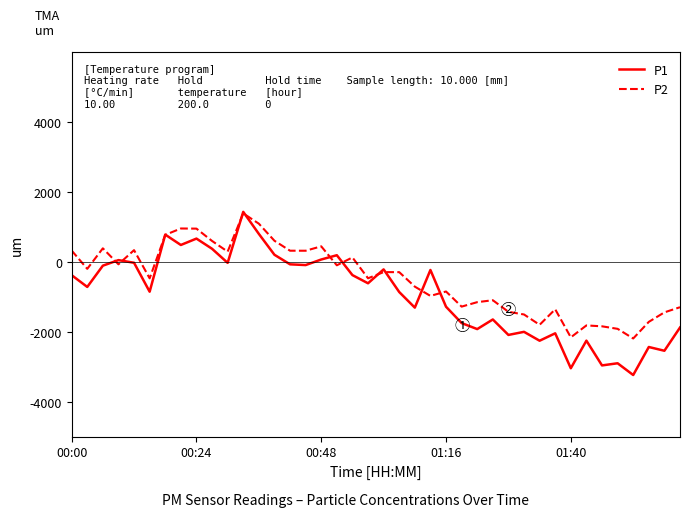

Which series has the widest spread of values?

P1